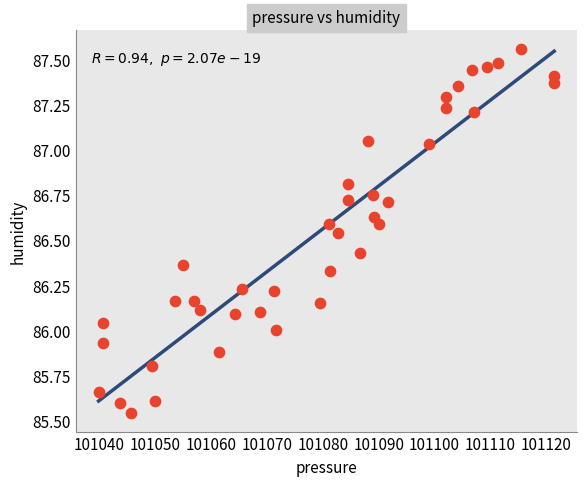

What is the range of X values (max minus min)?

81.6